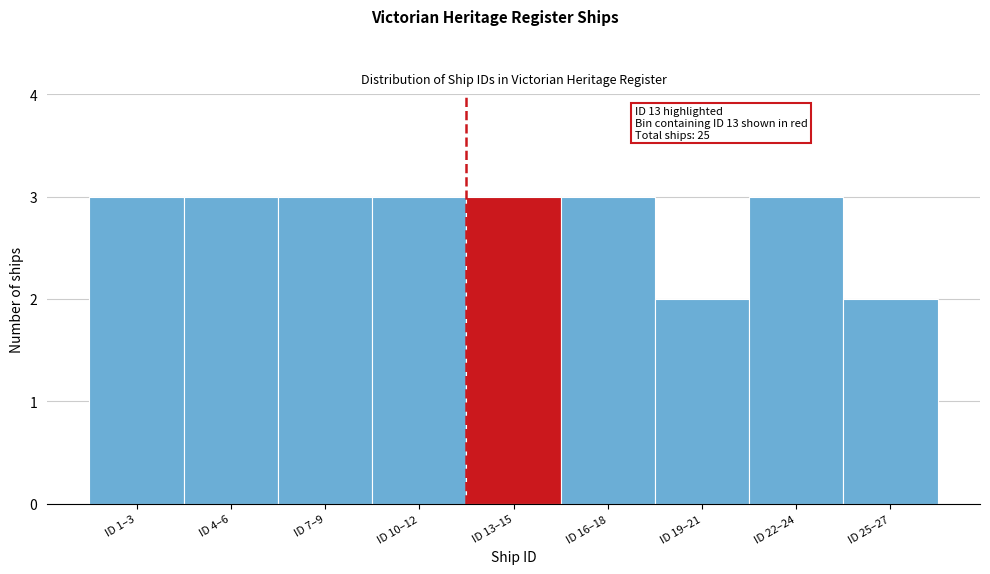

Reading left to right, what are all the values shown in this chart?

ID 1–3=3	ID 4–6=3	ID 7–9=3	ID 10–12=3	ID 13–15=3	ID 16–18=3	ID 19–21=2	ID 22–24=3	ID 25–27=2